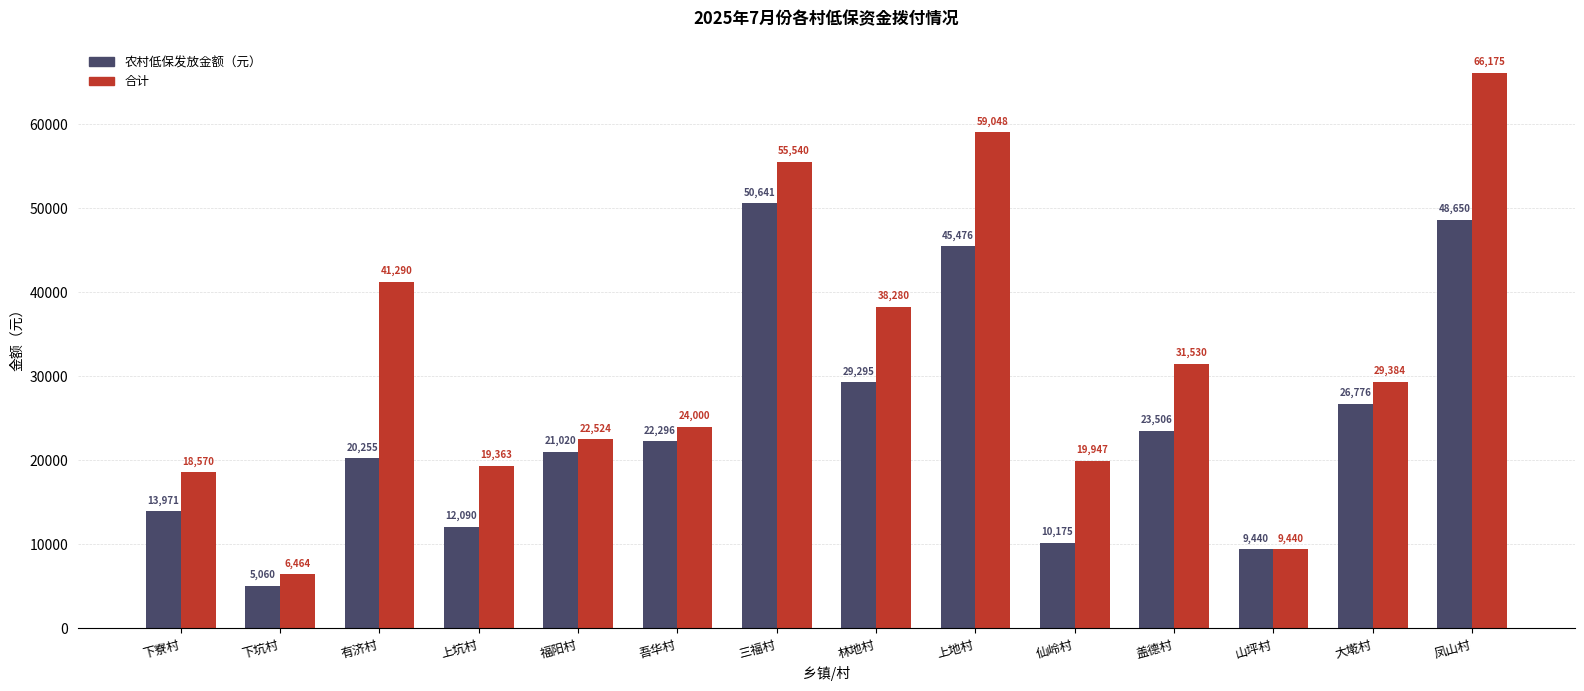

Which series has the largest total across all categories?

合计